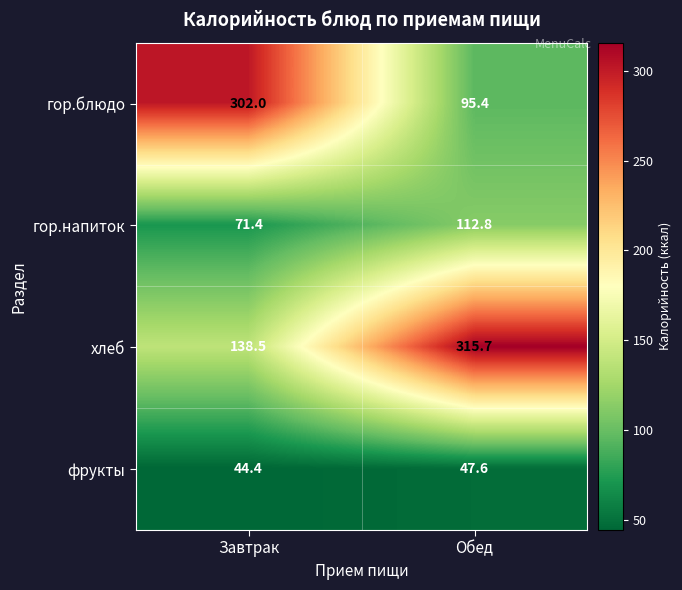

Reading left to right, list all the values displayed in this chart.

гор.блюдо: 302.0	95.4
гор.напиток: 71.4	112.8
хлеб: 138.5	315.7
фрукты: 44.4	47.6